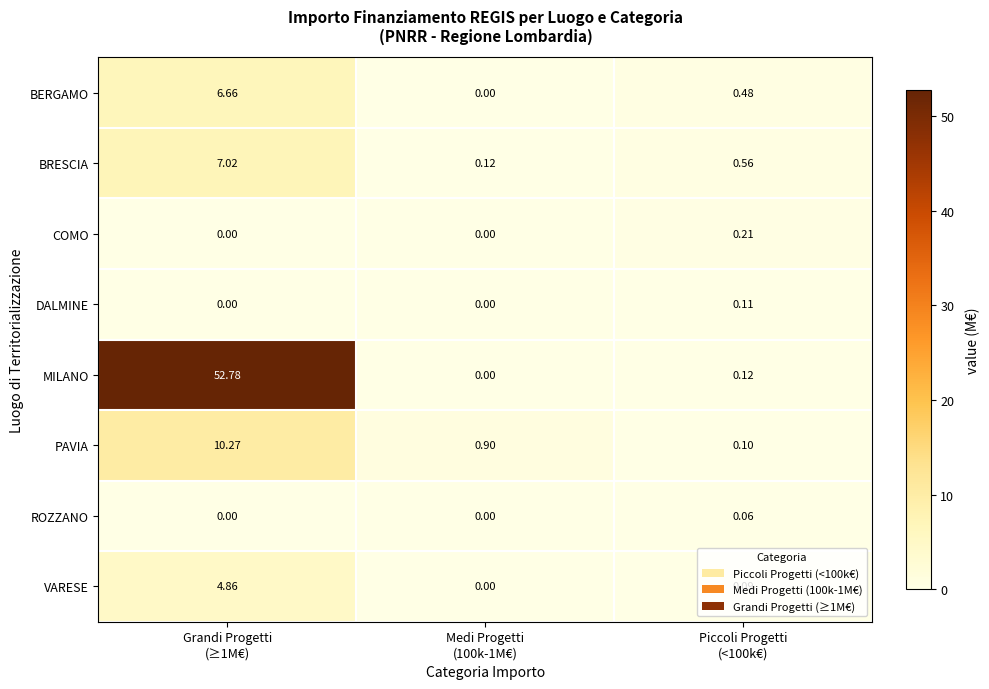

Which series has the largest total across all categories?

MILANO